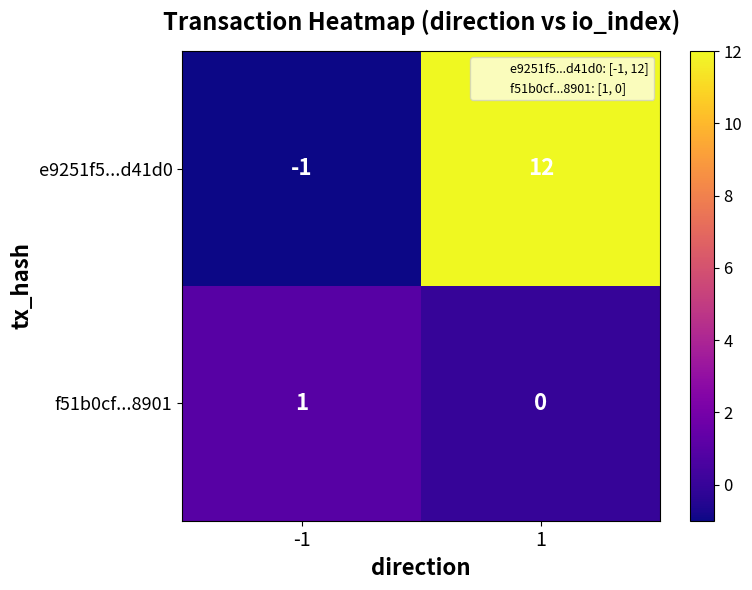

List the series in order of their peak value, highest first.

e9251f5...d41d0, f51b0cf...8901